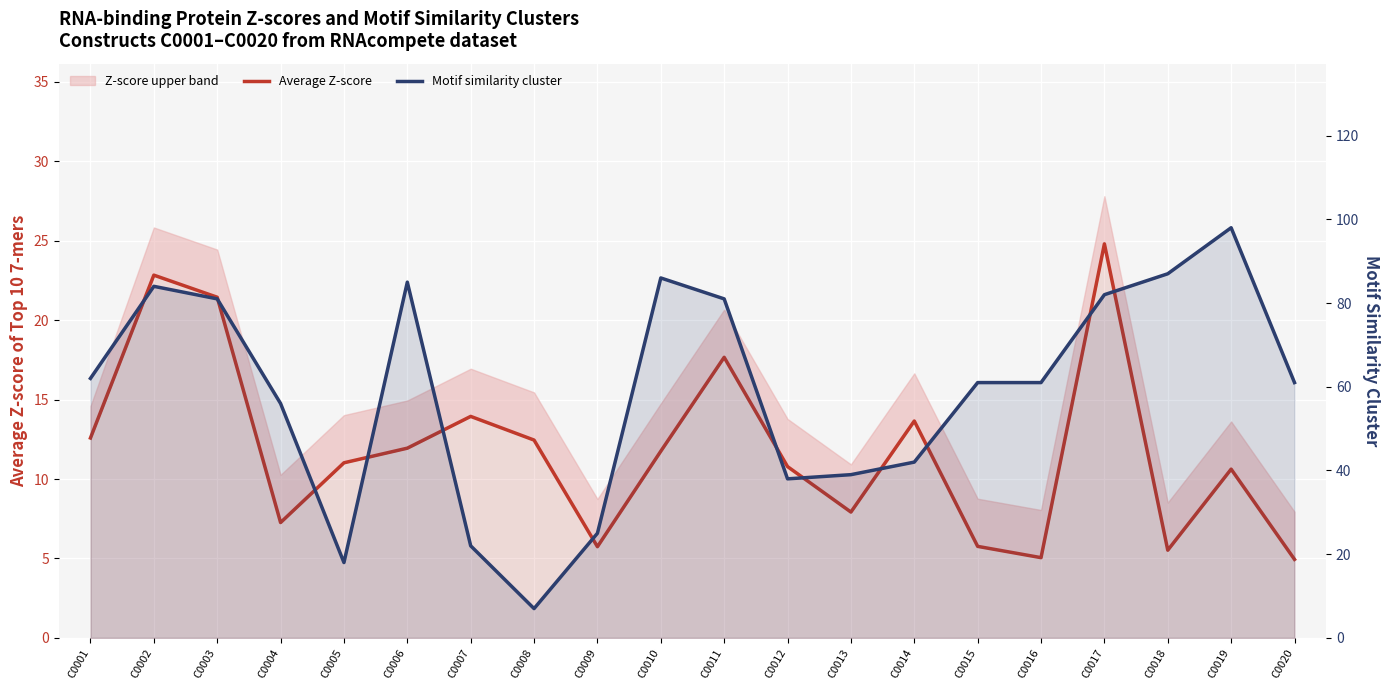

What is the spread (max minus min) of values at C0001?

49.4